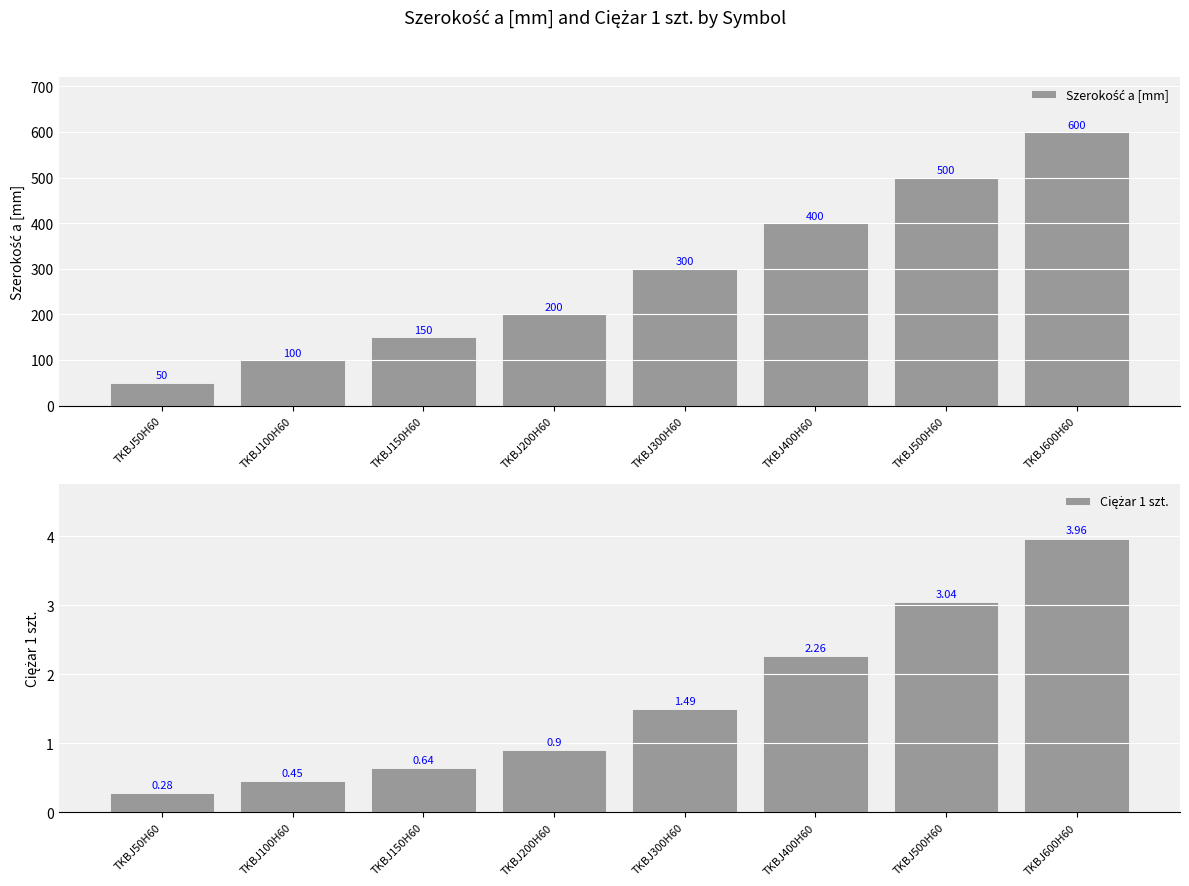

What is the spread (max minus min) of values at TKBJ400H60?

397.7